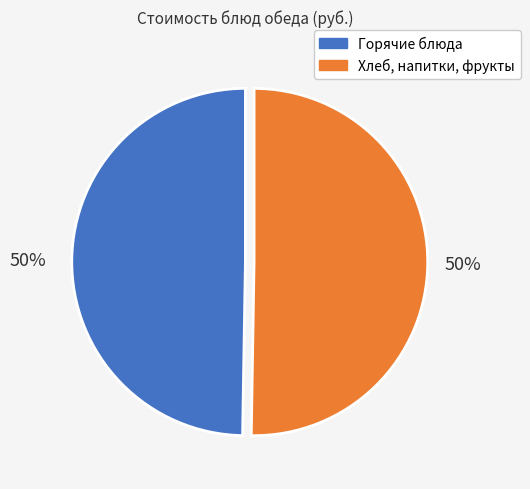

To the nearest percent, what is the average slice percentage?

50%